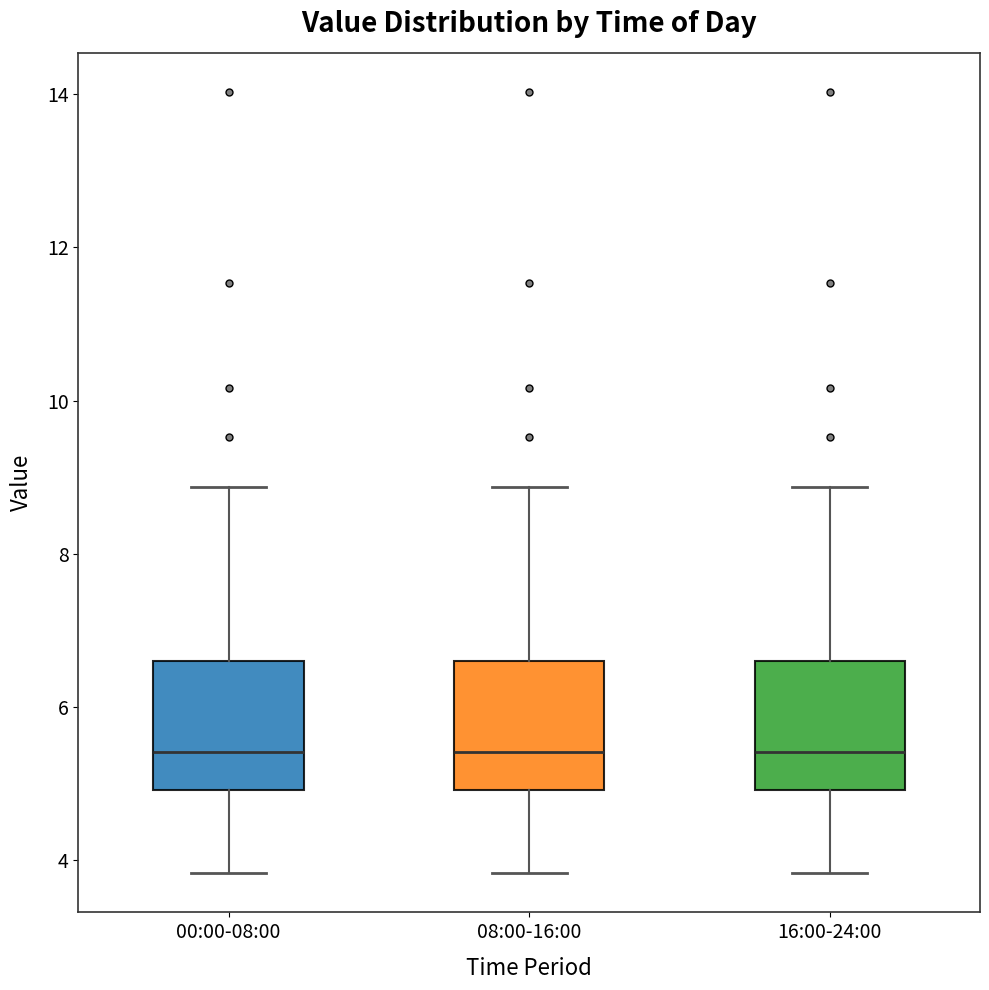

Reading left to right, read every box against the y-axis: the position of its median line, the range the box covers, and the ends of its whiskers. The values are not printed on the chart, so give them approximately, as read against the axis.

00:00-08:00: median 5.4, box 5.0 to 6.6, whiskers 3.8 to 8.8
08:00-16:00: median 5.4, box 5.0 to 6.6, whiskers 3.8 to 8.8
16:00-24:00: median 5.4, box 5.0 to 6.6, whiskers 3.8 to 8.8